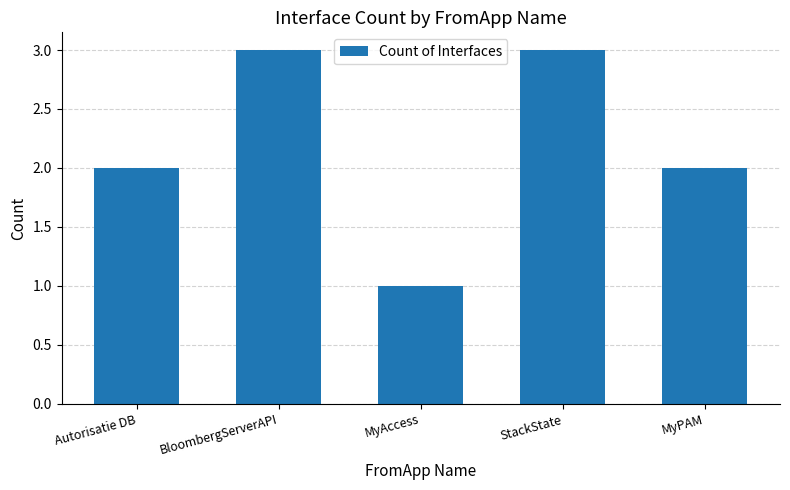

The chart shows a value of 2 at MyPAM. True or false?

True